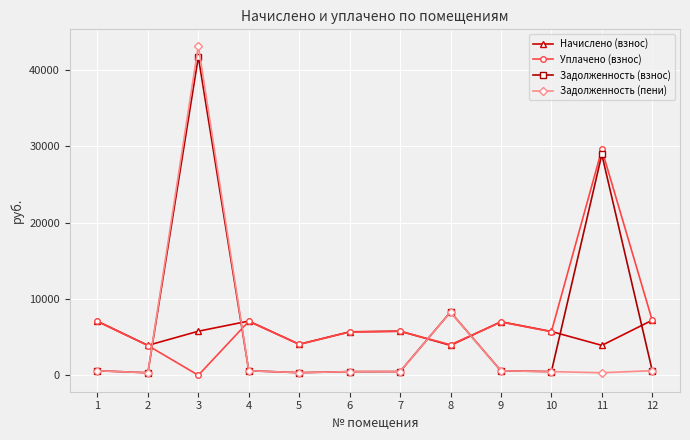

What are all the series names shown in the legend?

Начислено (взнос), Уплачено (взнос), Задолженность (взнос), Задолженность (пени)